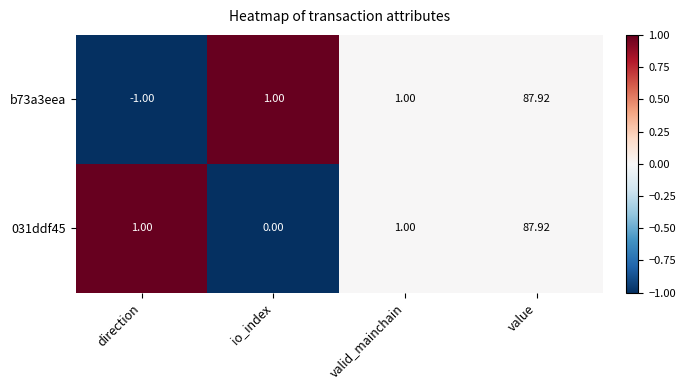

Which category has the highest value in the b73a3eea series?

value